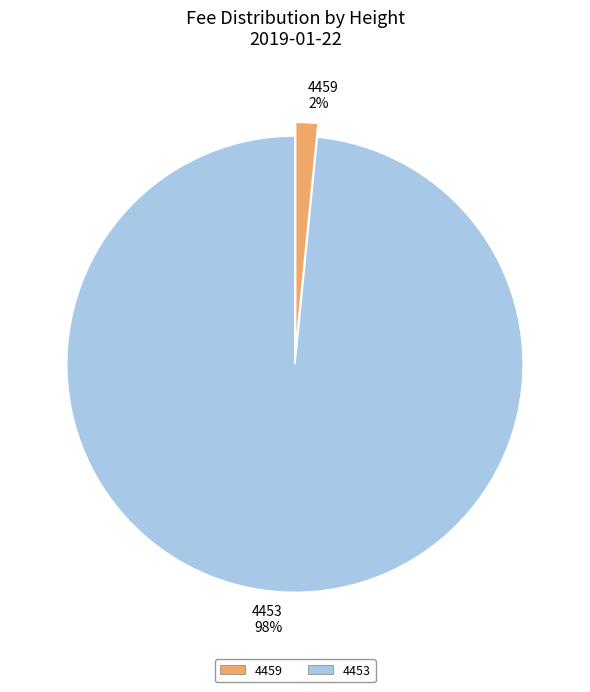

What percentage is the 4459 slice, to the nearest percent?

2%